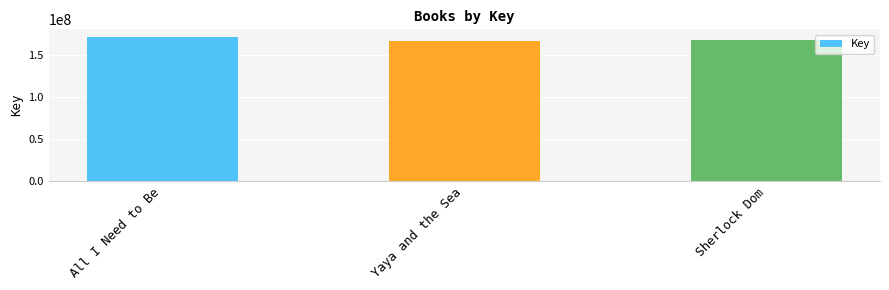

What is the label of the 3rd bar from the left?

Sherlock Dom